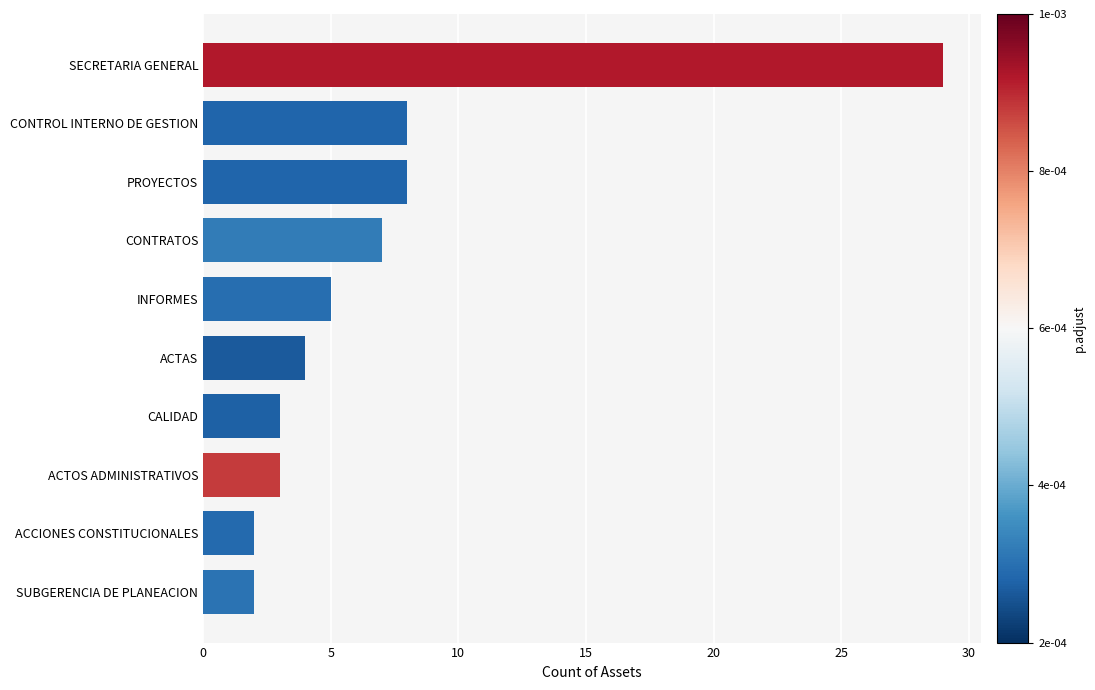

What is the sum of all values?

71